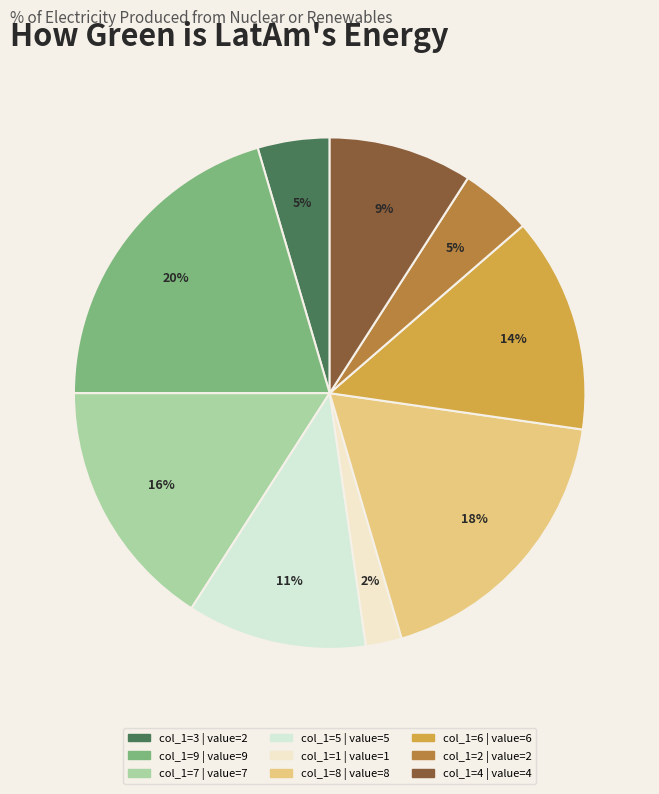

Count the number of slices in the pie.

9